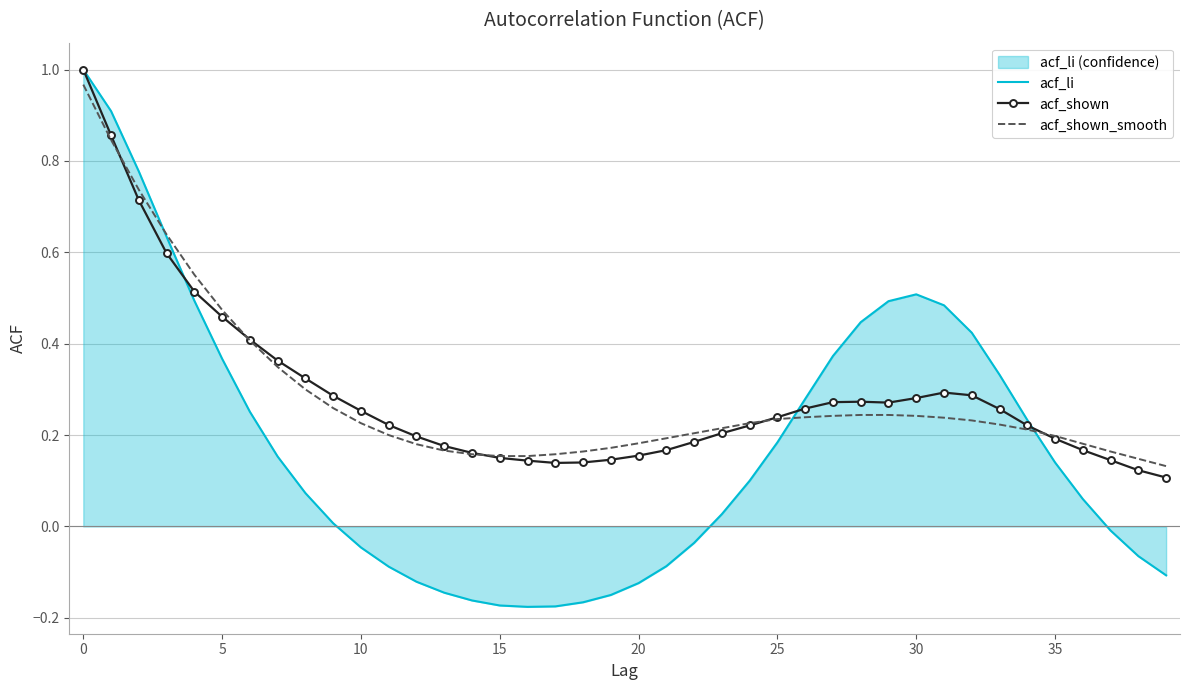

At how many categories does at least one series exceed 0?

40